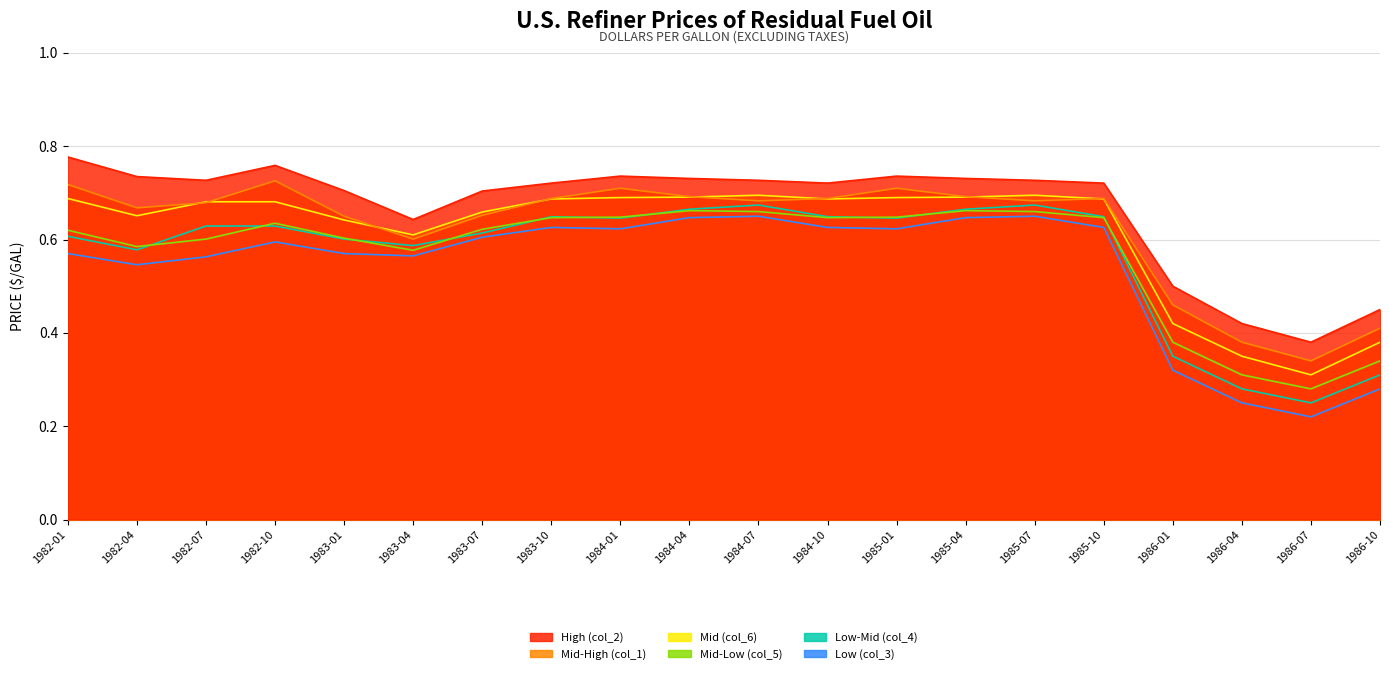

Does the chart have visible grid lines?

Yes